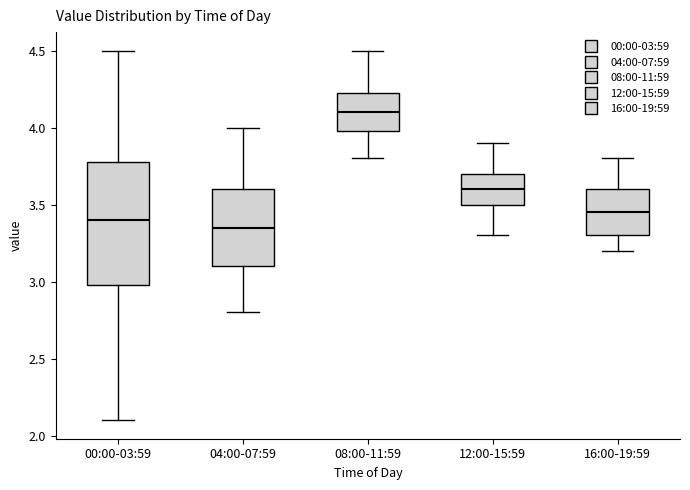

Reading left to right, read every box against the y-axis: the position of its median line, the range the box covers, and the ends of its whiskers. The values are not printed on the chart, so give them approximately, as read against the axis.

00:00-03:59: median 3.40, box 3.00 to 3.80, whiskers 2.10 to 4.50
04:00-07:59: median 3.35, box 3.10 to 3.60, whiskers 2.80 to 4.00
08:00-11:59: median 4.10, box 4.00 to 4.25, whiskers 3.80 to 4.50
12:00-15:59: median 3.60, box 3.50 to 3.70, whiskers 3.30 to 3.90
16:00-19:59: median 3.45, box 3.30 to 3.60, whiskers 3.20 to 3.80